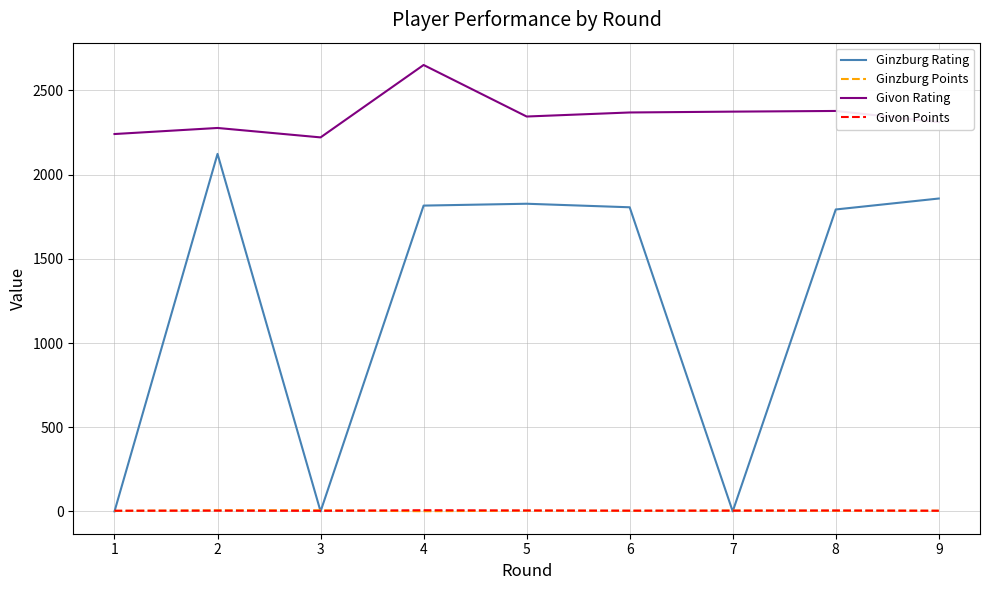

What is the maximum value shown in the chart?

2651.0